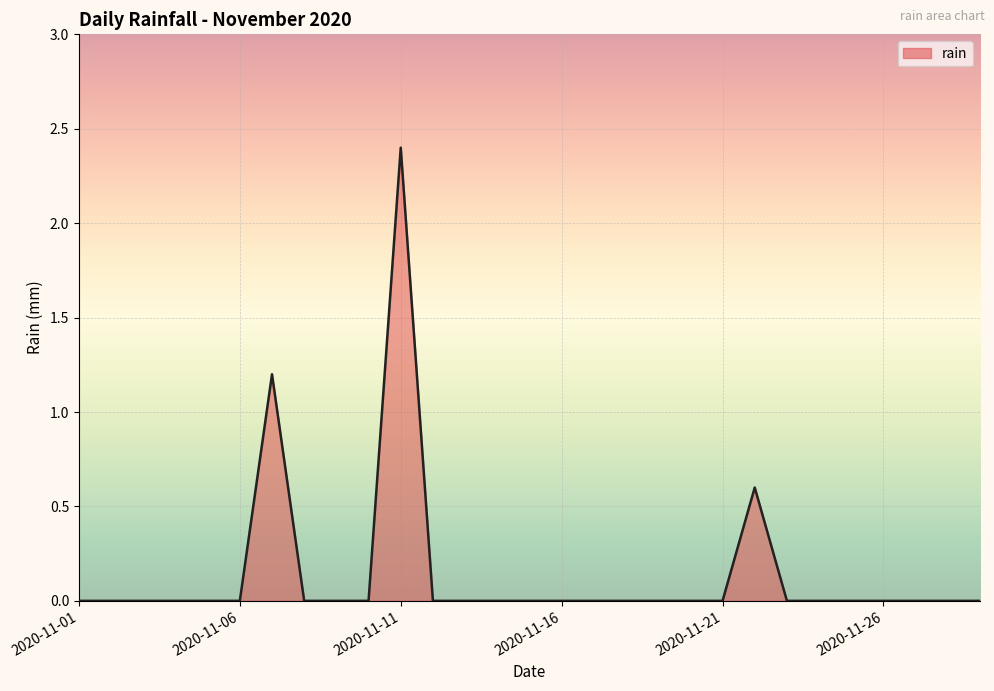

What is the maximum value shown in the chart?

2.4